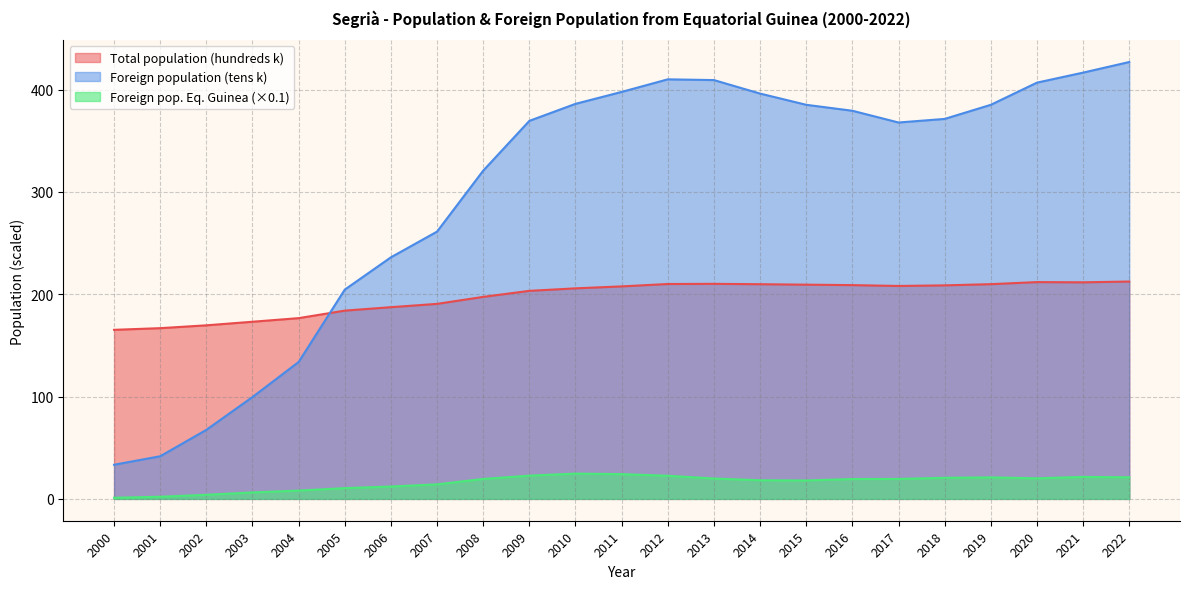

Which category has the highest value in the Foreign pop. Eq. Guinea series?

2010